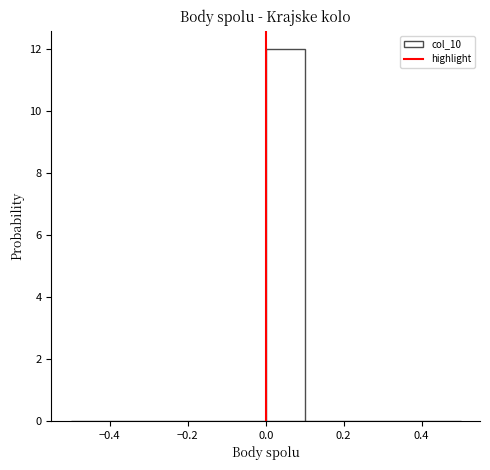

Reading left to right, transcribe this chart: for each bar, give the range it covers on the x-axis and its height. The values are not printed on the chart, so give them approximately, as read against the axis.

-0.5 to -0.4: 0
-0.4 to -0.3: 0
-0.3 to -0.2: 0
-0.2 to -0.1: 0
-0.1 to 0.0: 0
0.0 to 0.1: 12
0.1 to 0.2: 0
0.2 to 0.3: 0
0.3 to 0.4: 0
0.4 to 0.5: 0